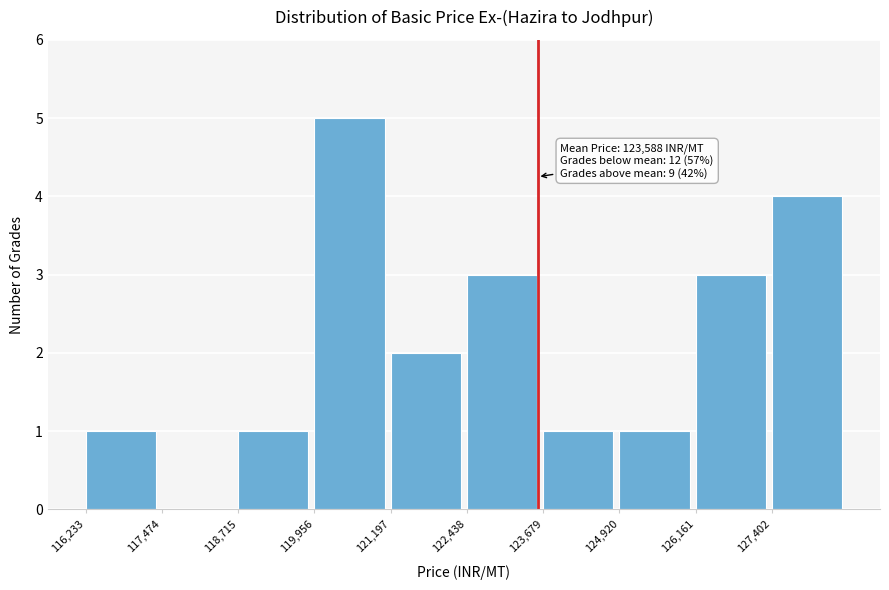

Which range on the x-axis has the tallest bar?

120000 to 121200